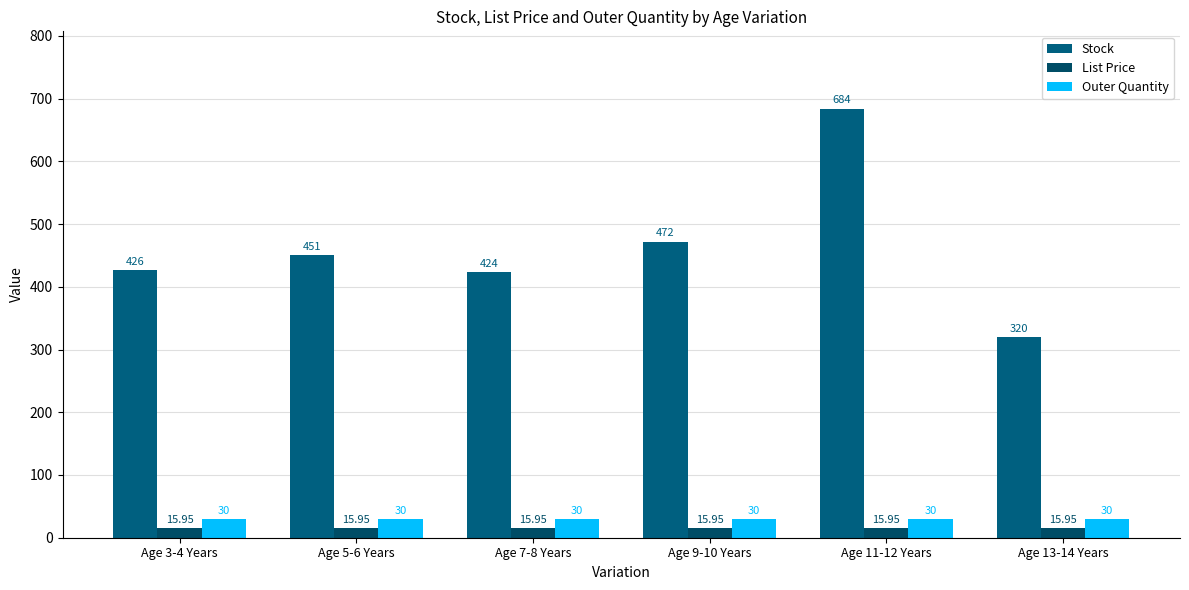

Which series has the largest total across all categories?

Stock